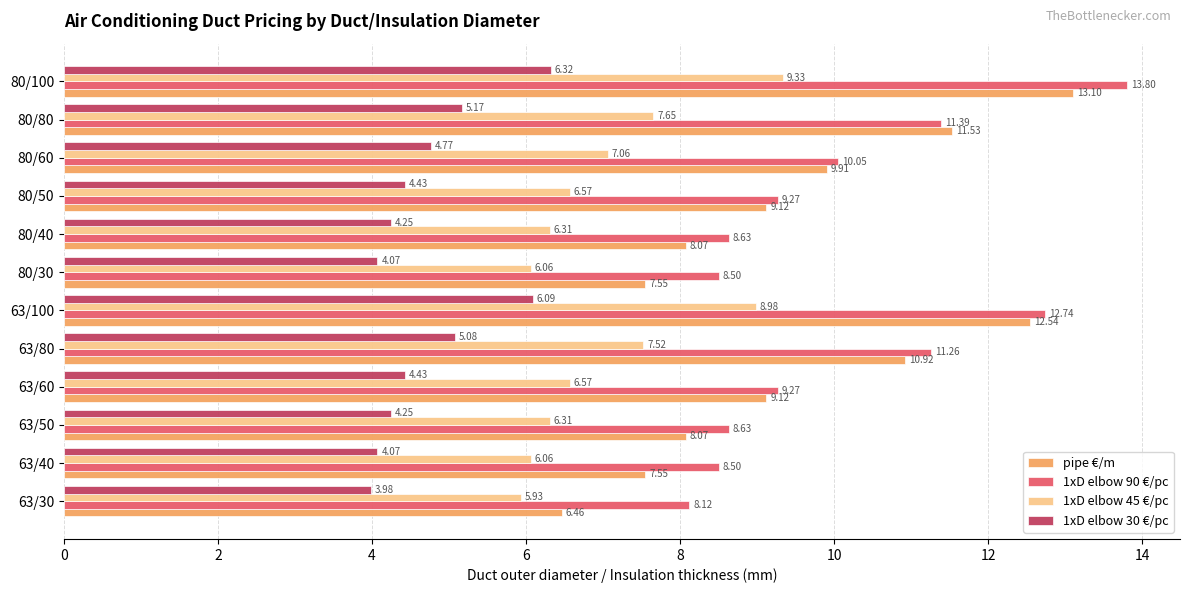

What is the sum of all pipe €/m values?

113.9